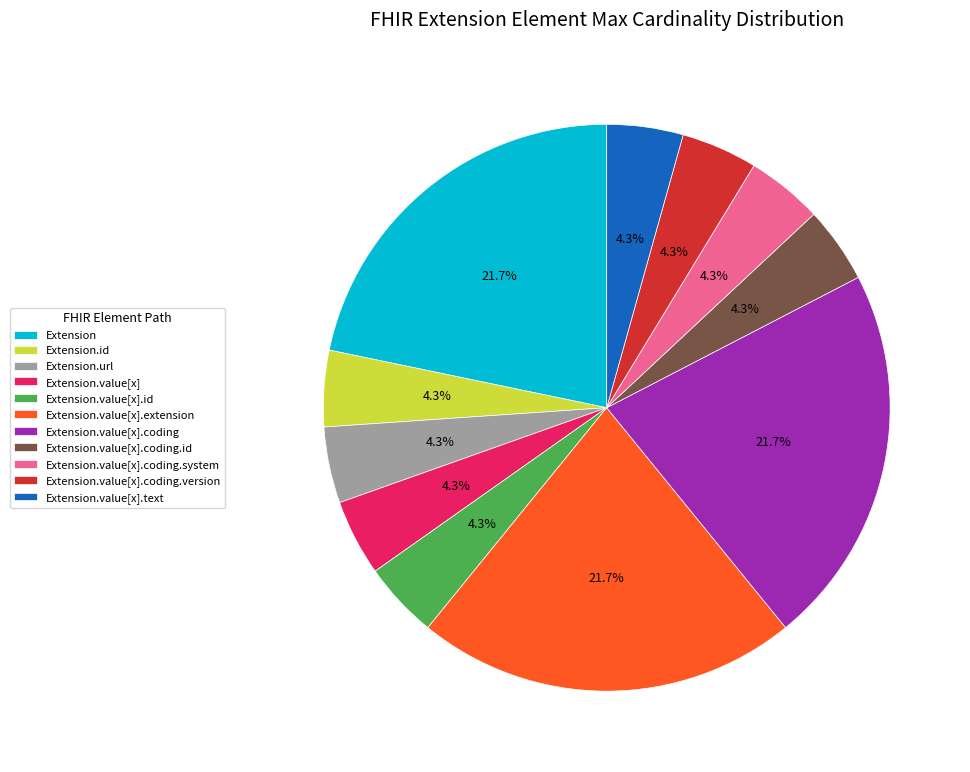

Does Extension.value[x] account for over 50% of the chart?

No